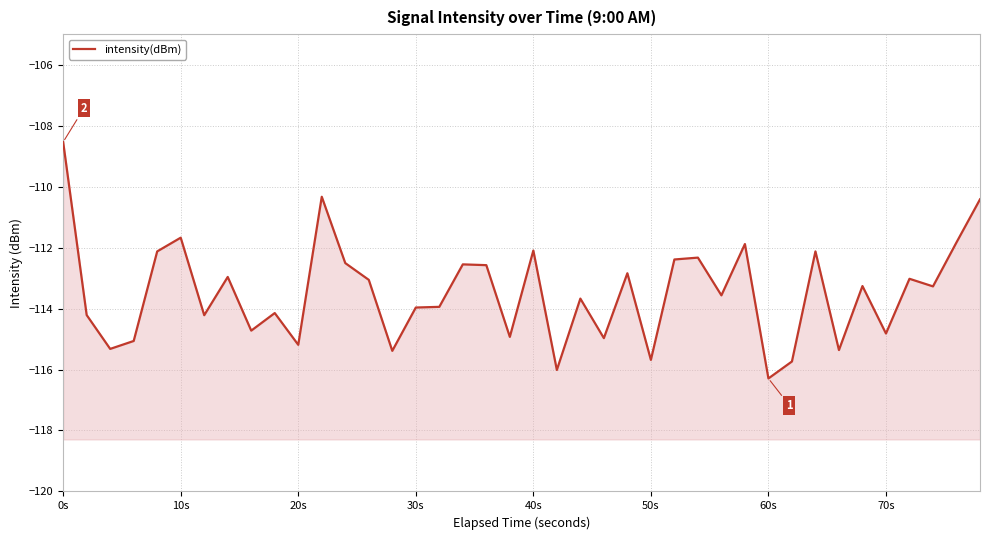

How many lines are shown in the chart?

1